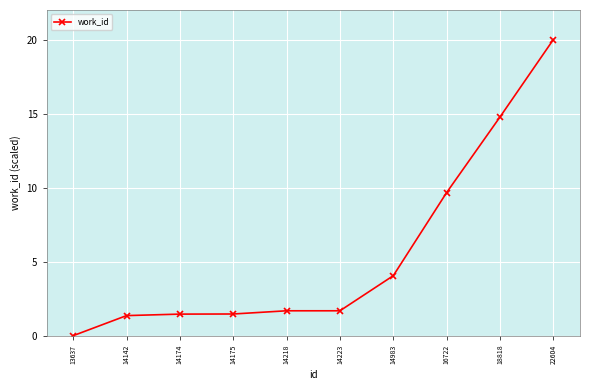

Reading right to left, extract all data points from this chart.

20.0	14.8	9.7	4.1	1.7	1.7	1.5	1.5	1.4	0.0